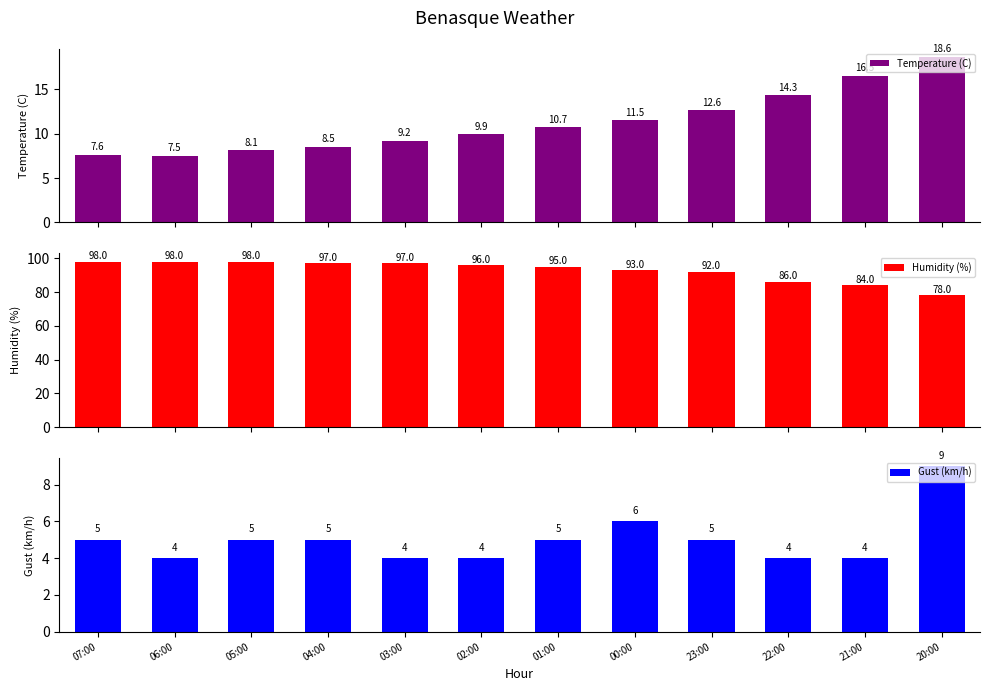

What is the difference between the Humidity (%) values at 21:00 and 01:00?

11.0